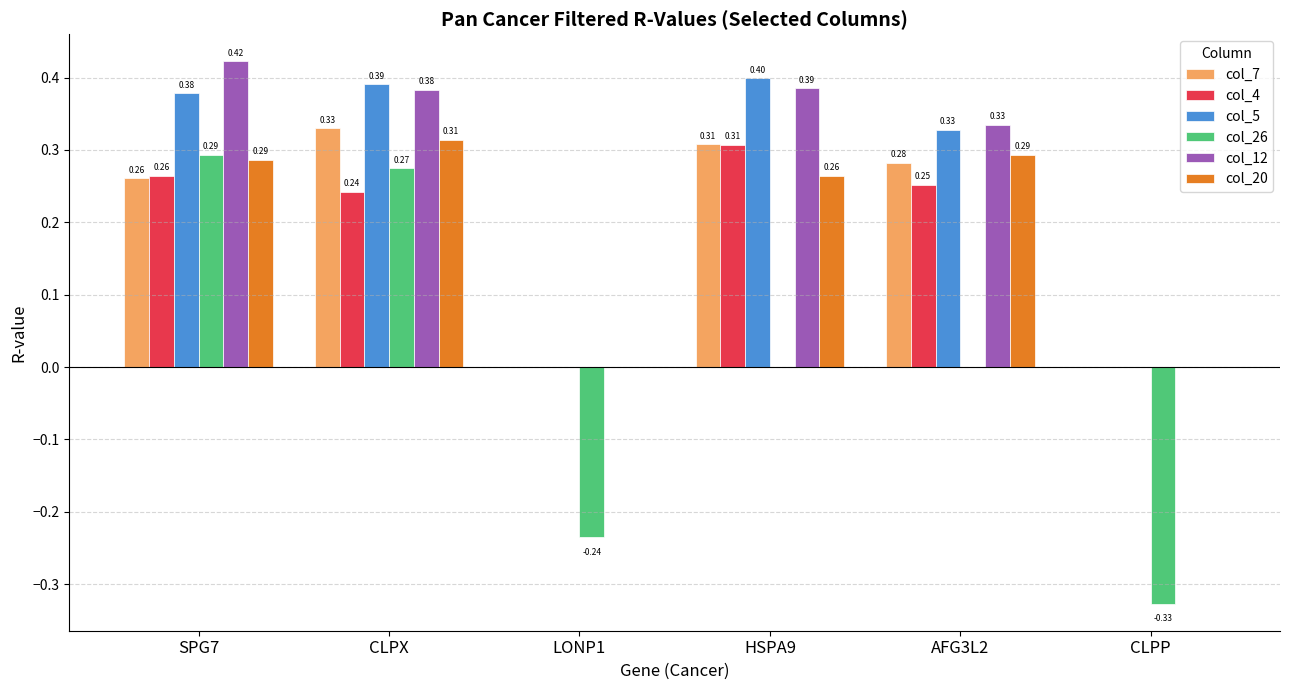

At which category is the sum across all series the highest?

CLPX